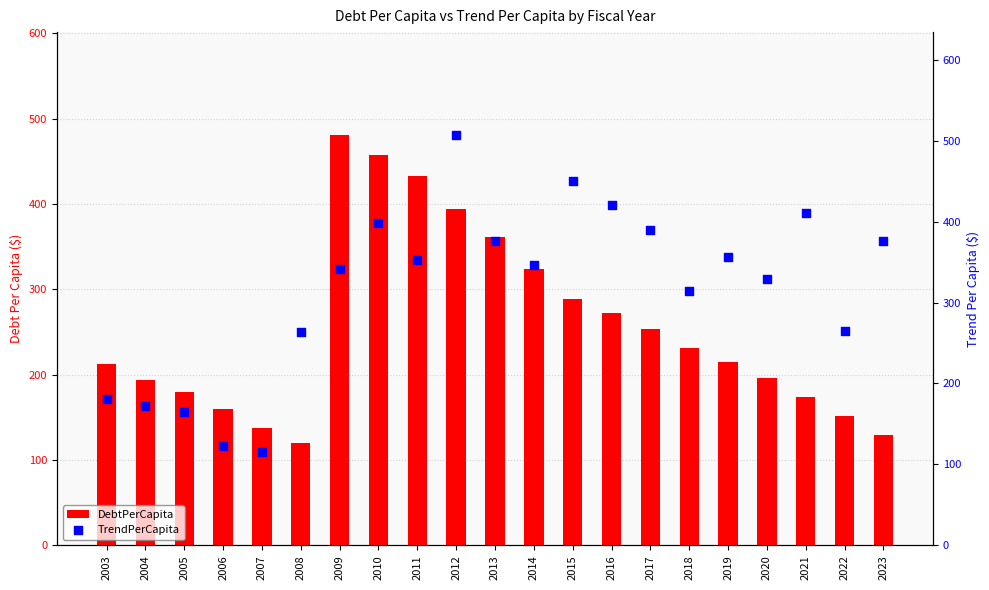

Is the value of DebtPerCapita at 2008 greater than the value of TrendPerCapita at 2018?

No